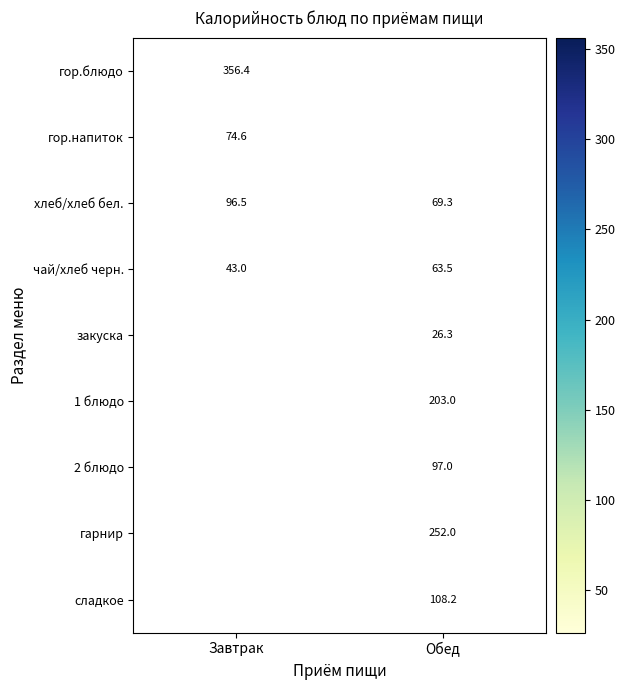

What is the approximate value of хлеб/хлеб бел. at Обед?

69.3